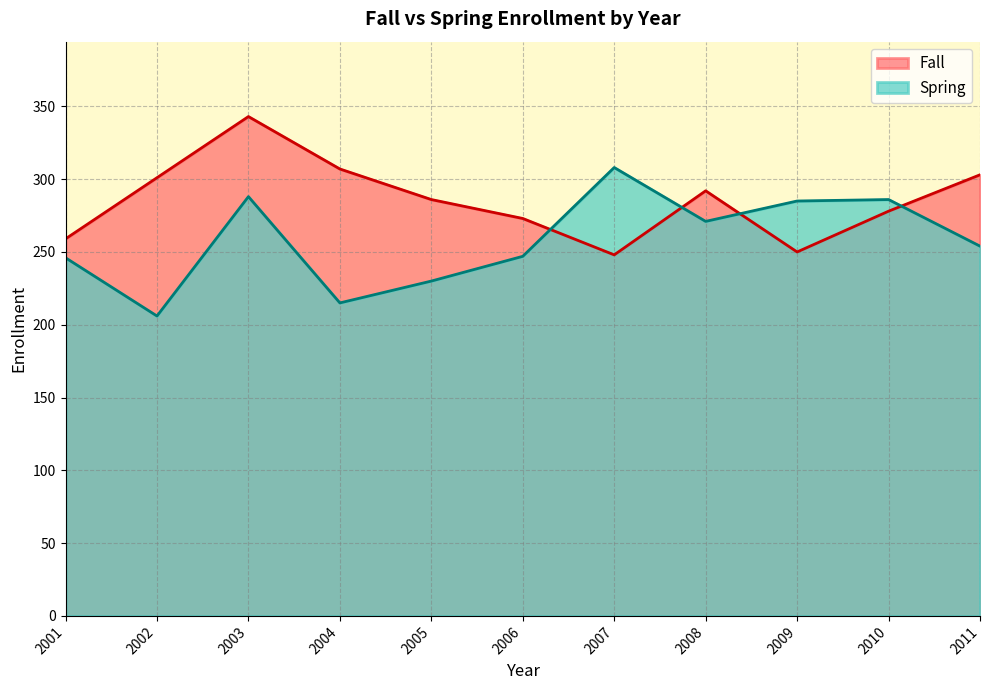

Reading left to right, what are all the values shown in this chart?

Fall: 2001=259	2002=301	2003=343	2004=307	2005=286	2006=273	2007=248	2008=292	2009=250	2010=278	2011=303
Spring: 2001=246	2002=206	2003=288	2004=215	2005=230	2006=247	2007=308	2008=271	2009=285	2010=286	2011=254